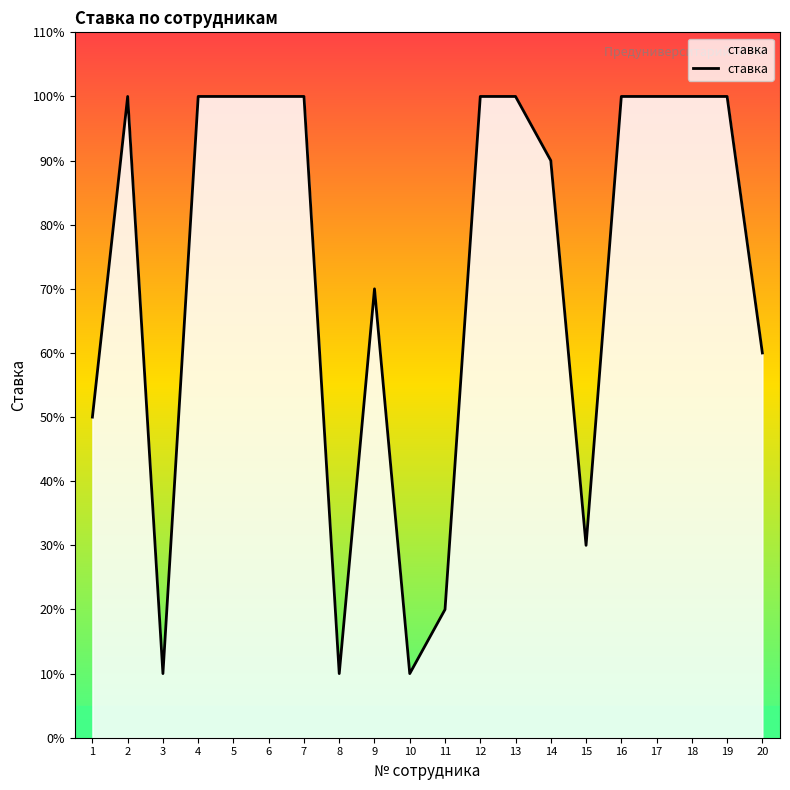

How many points are lower than both their immediate neighbors (excluding endpoints)?

4